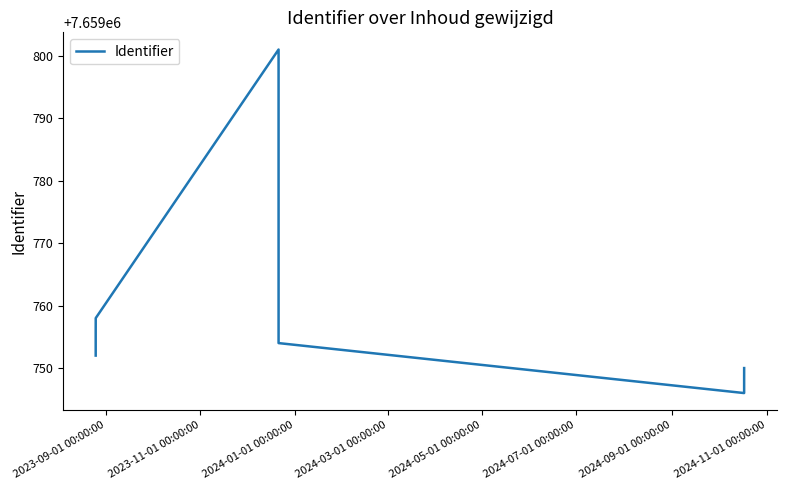

What is the sum of all values?

61278065